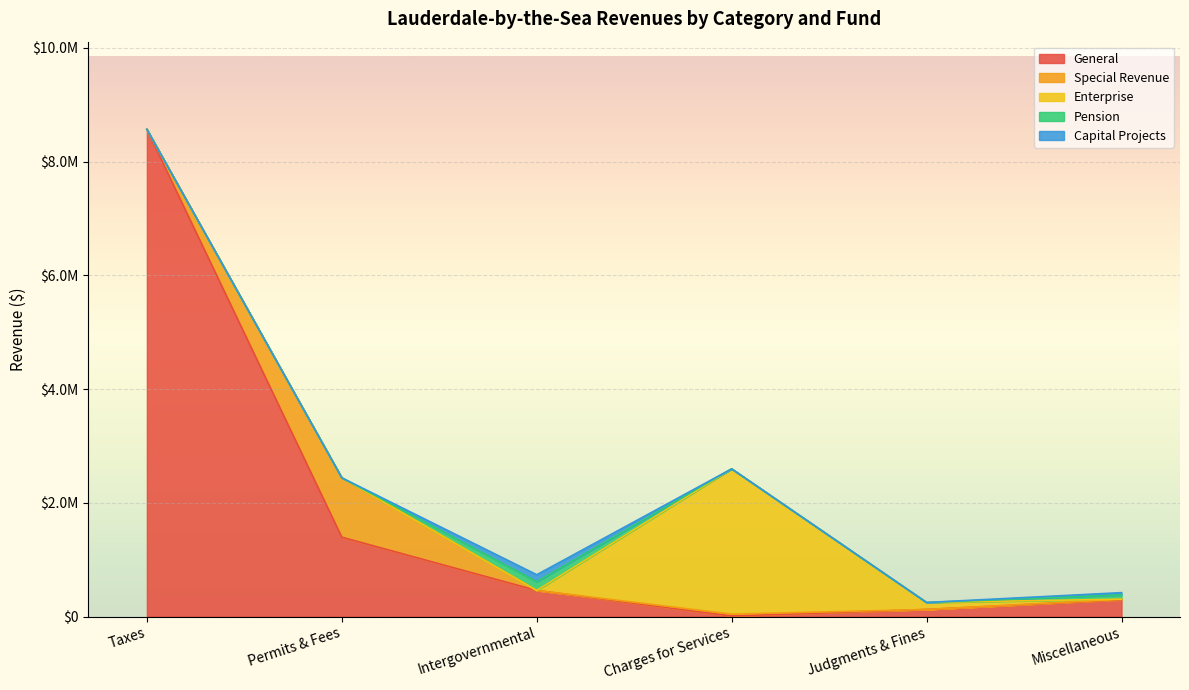

True or false: Enterprise has more than 2 interior local peaks.

False